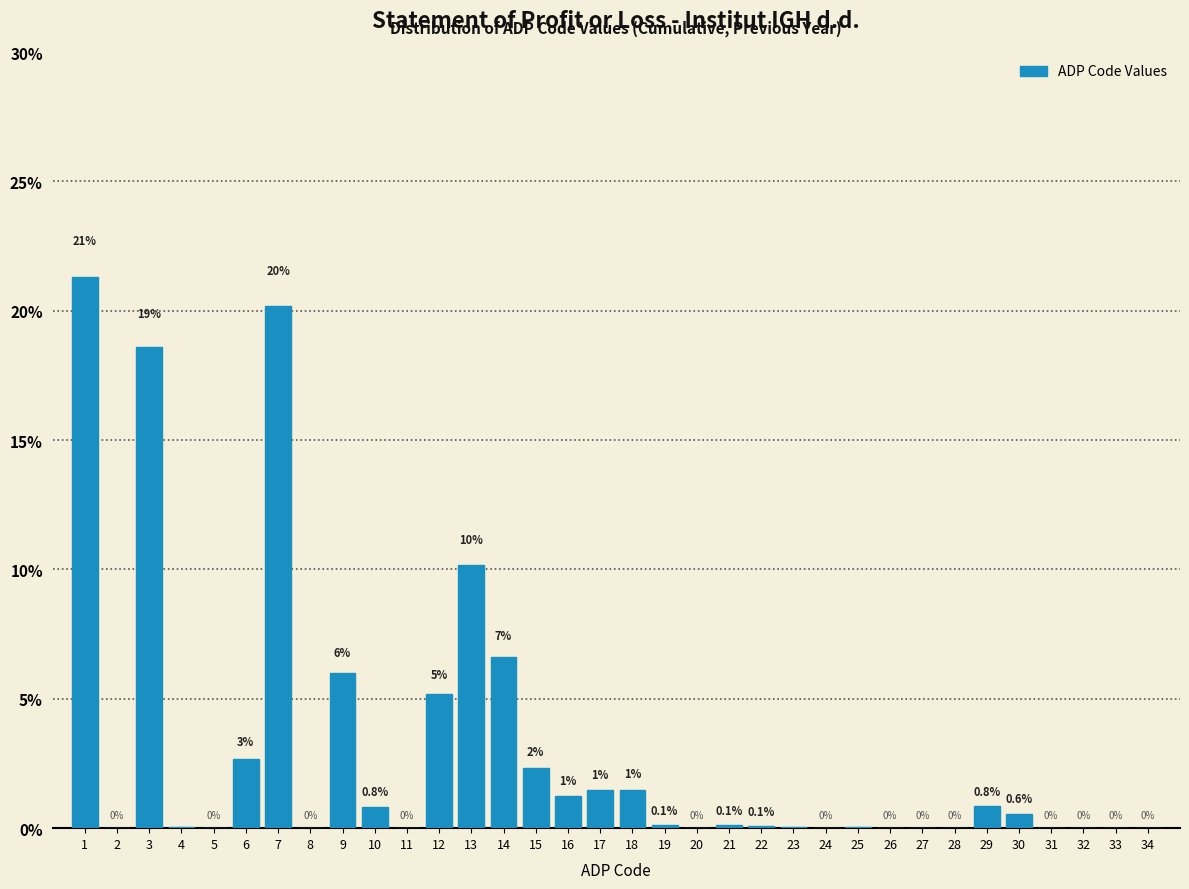

At which label is the value closest to 10?

13